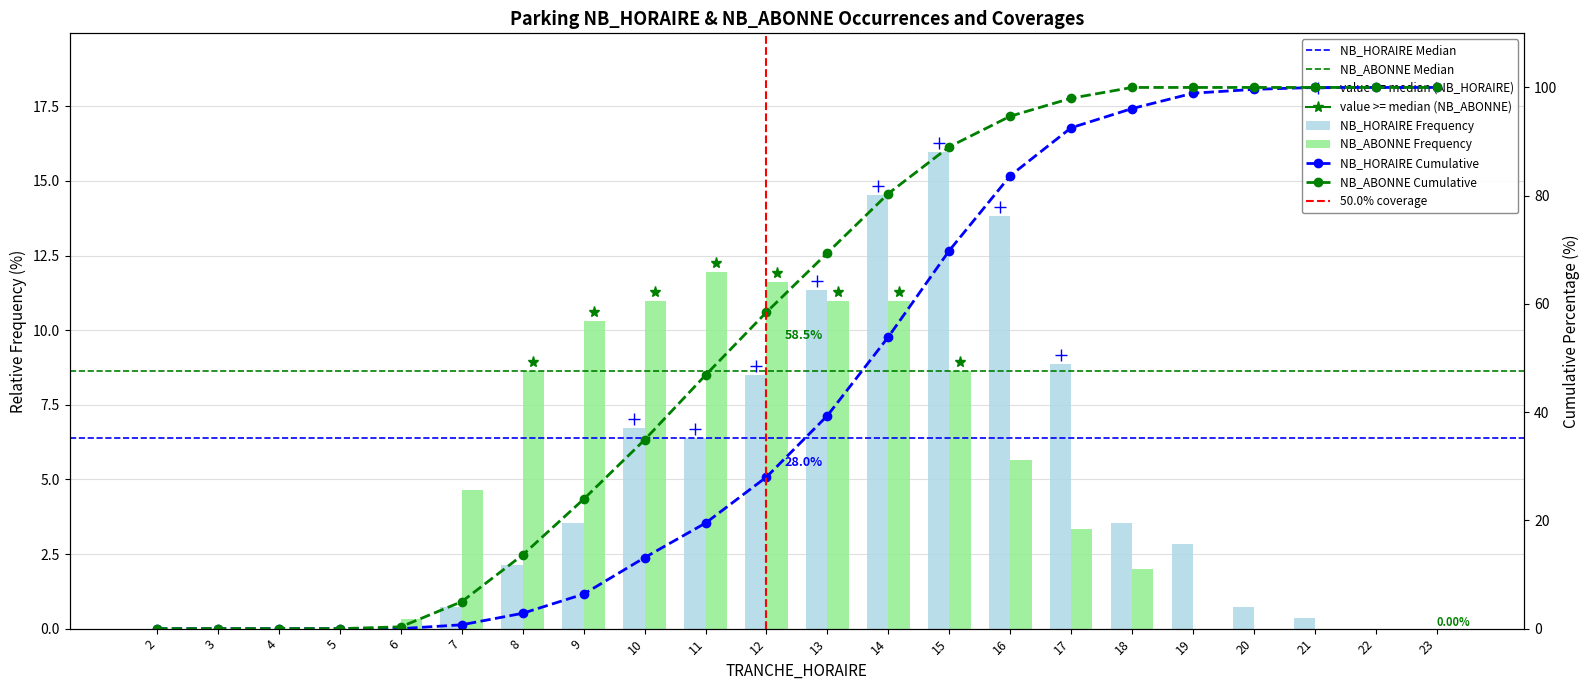

What is the difference between the NB_HORAIRE values at 15 and 9?

12.4